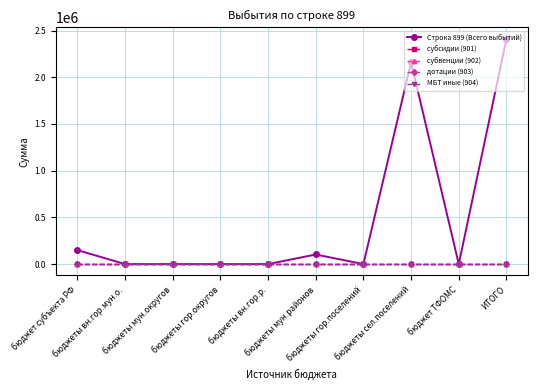

Is this an area chart (filled region under the line)?

No